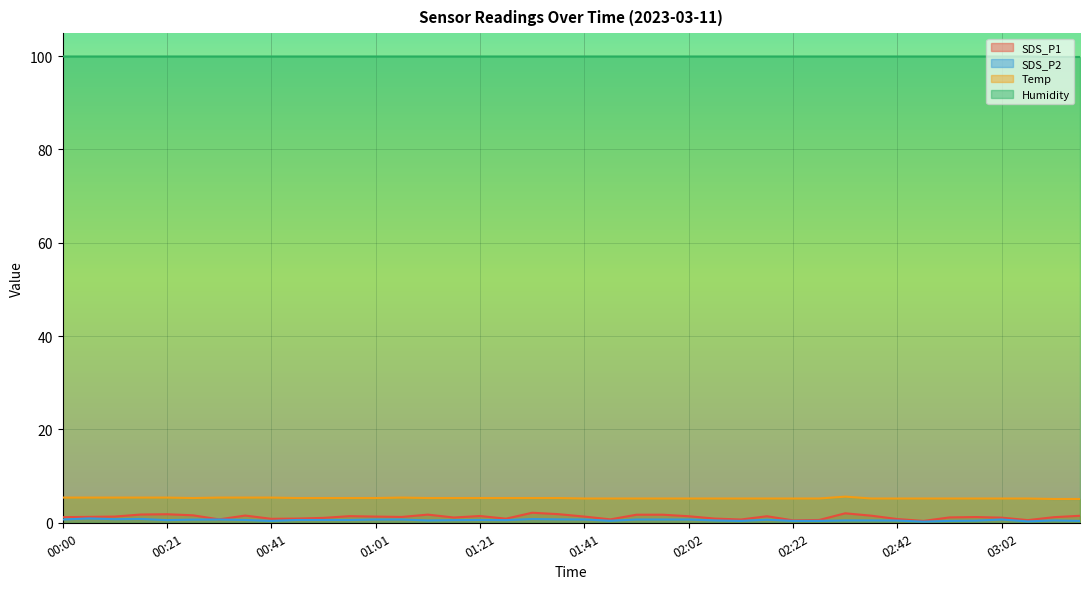

Which series has the largest total across all categories?

Humidity